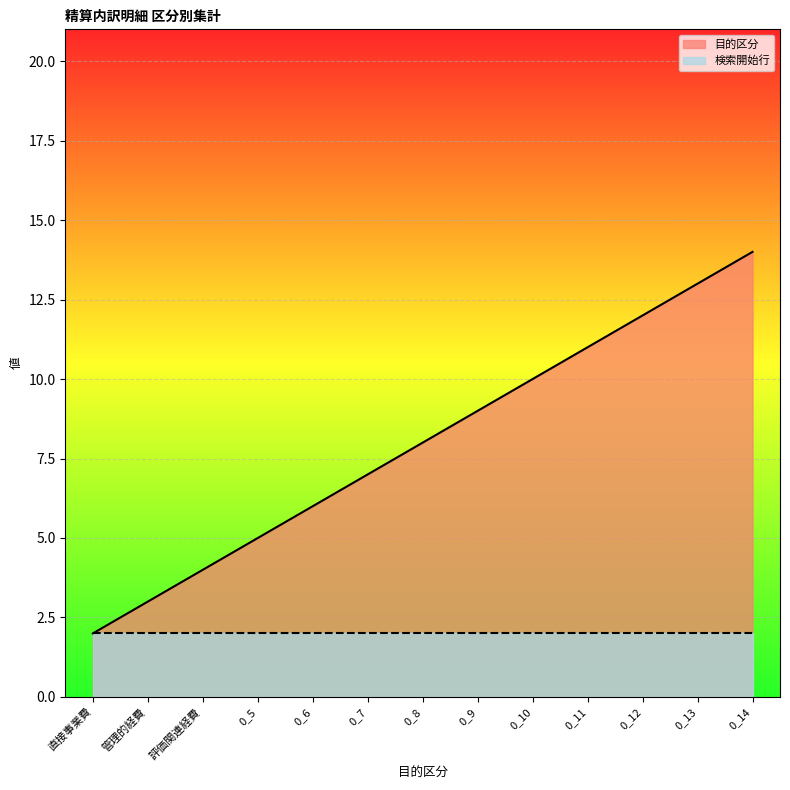

List the labels in order of value, smallest first.

直接事業費, 管理的経費, 評価関連経費, 0_5, 0_6, 0_7, 0_8, 0_9, 0_10, 0_11, 0_12, 0_13, 0_14